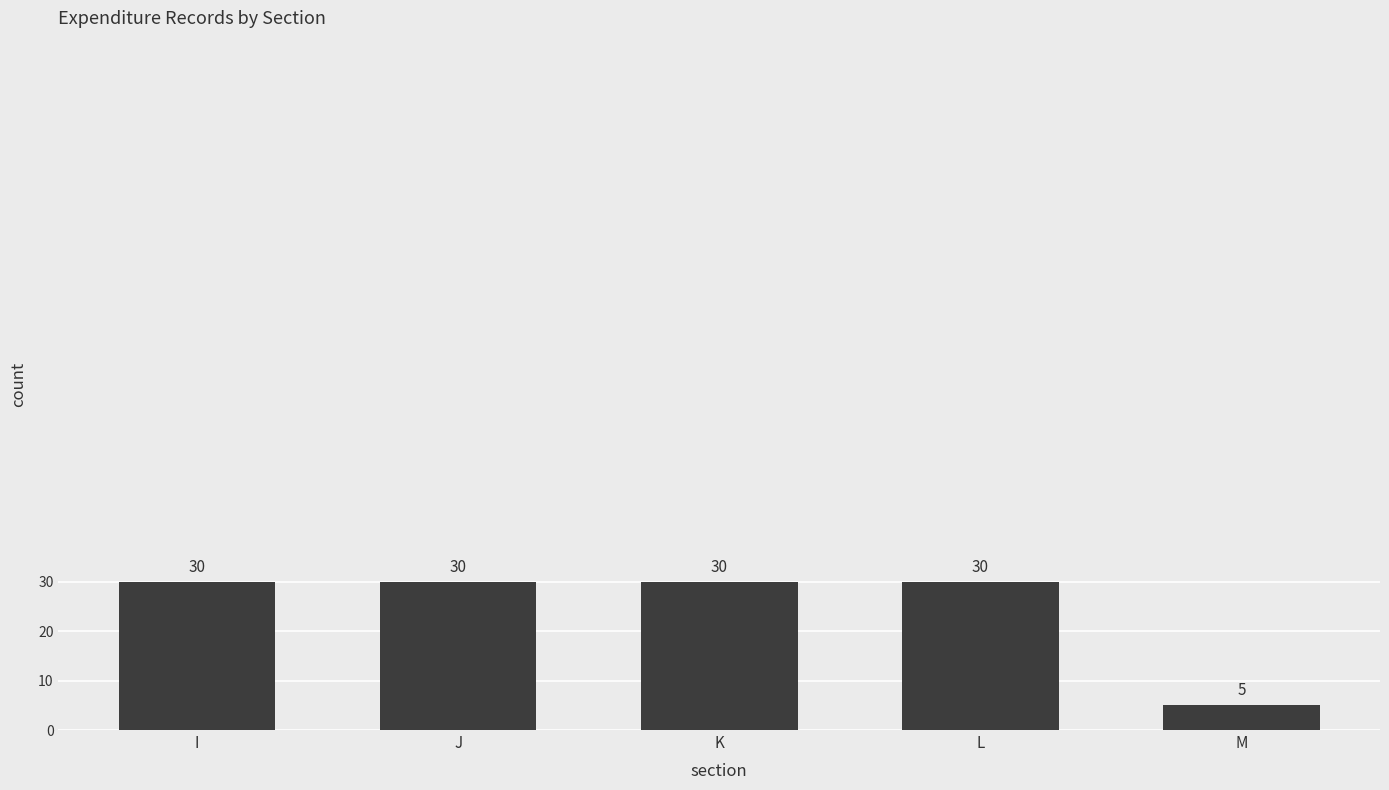

Does the chart contain stacked bars?

No